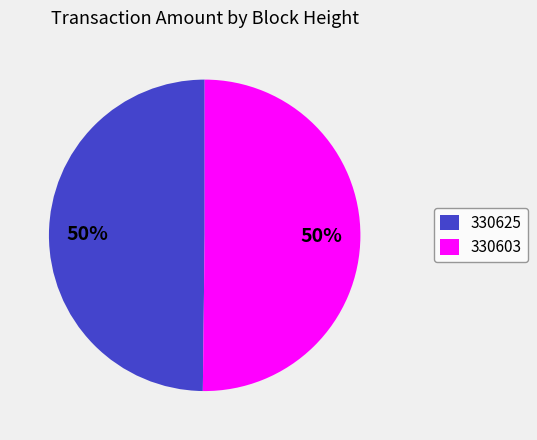

Approximately how many times larger is the value at 330603 compared to 330625?

1.0